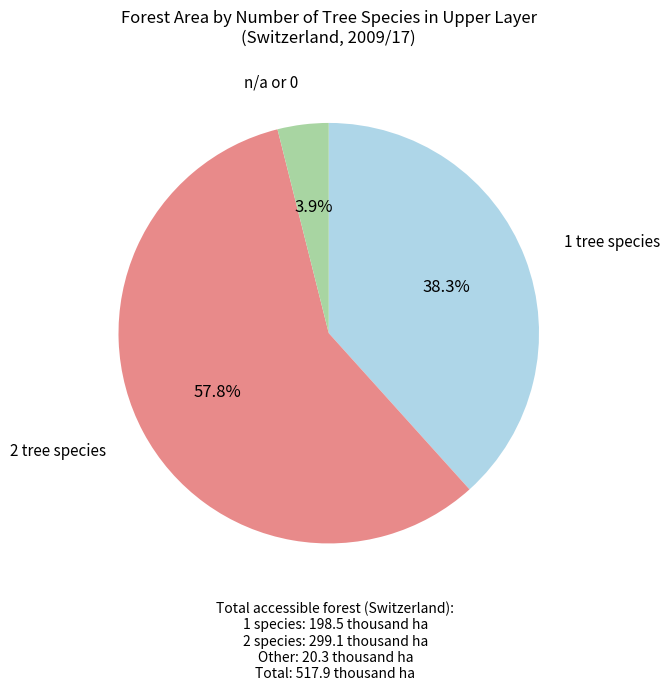

Which category has the smallest portion of the pie?

n/a or 0